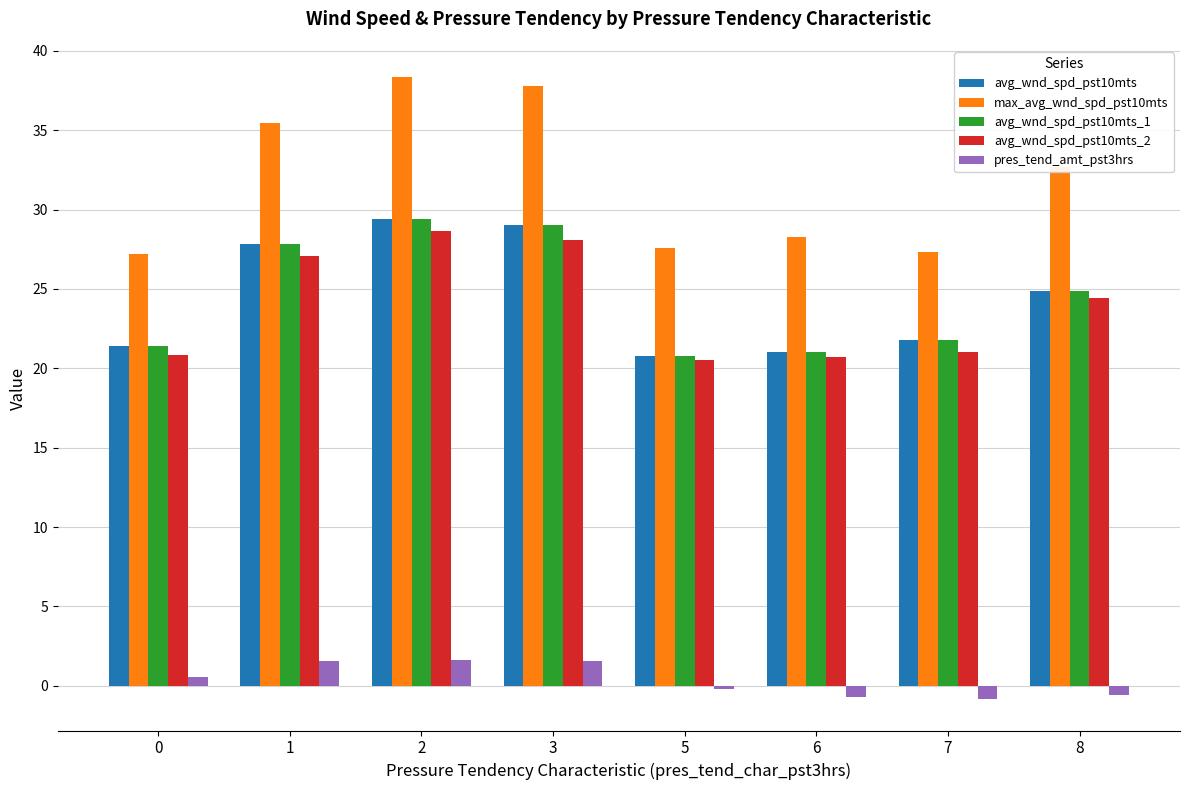

The value of avg_wnd_spd_pst10mts at 6 is 13.5. True or false?

False